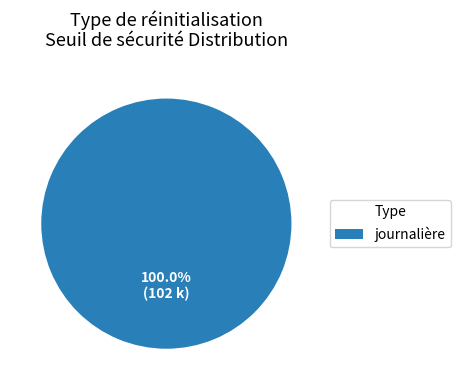

Is there a majority slice in this chart?

Yes